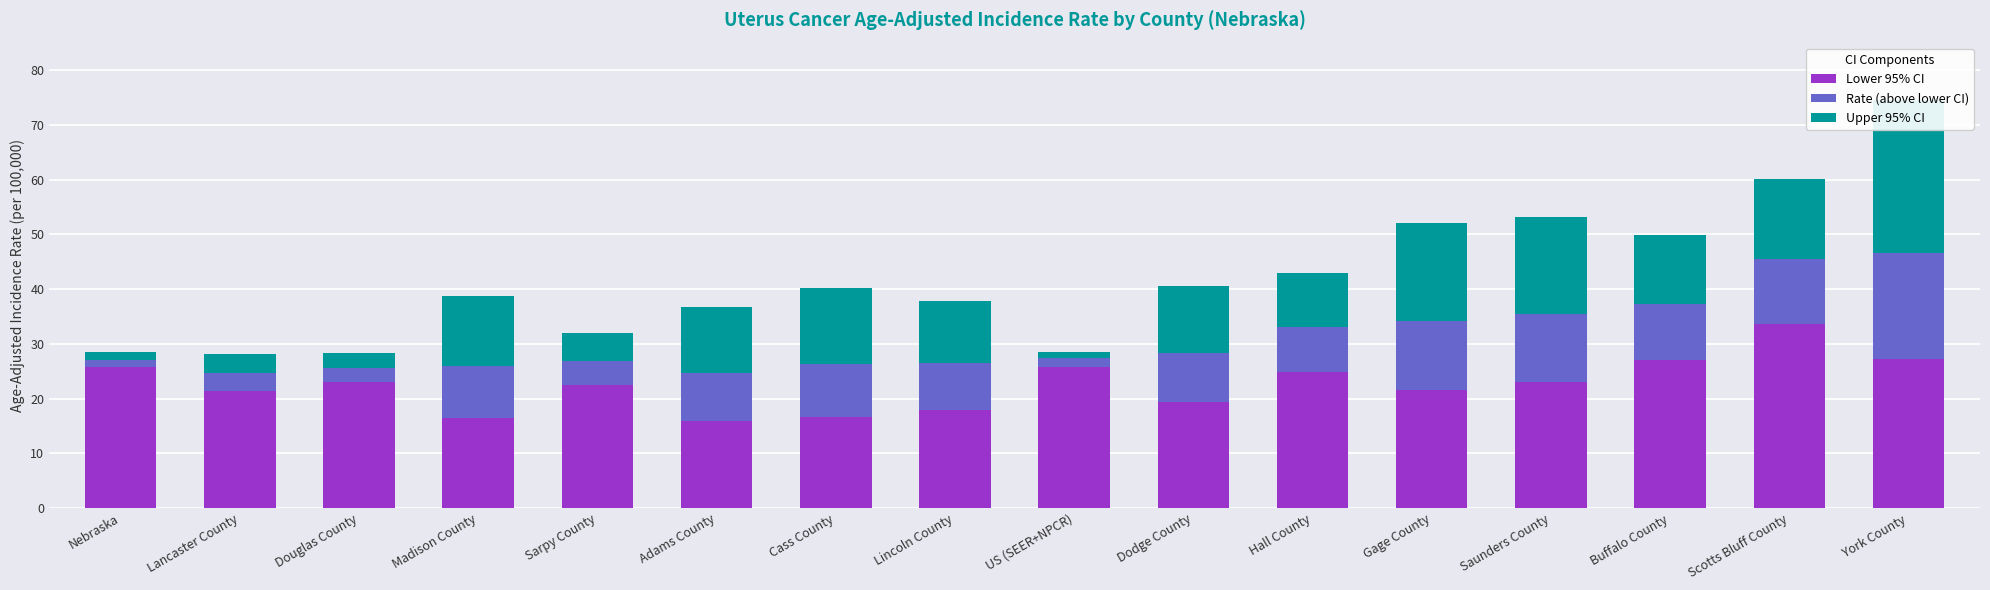

Is the value of Rate (above lower CI) at Lancaster County greater than the value of Lower 95% CI at Scotts Bluff County?

No